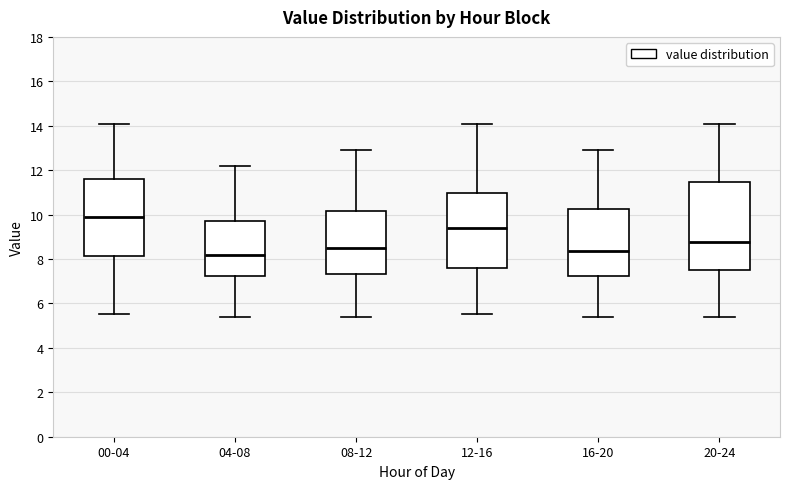

Where does the median line of the box for 04-08 sit on the y-axis? The values are not printed on the chart, so give them approximately, as read against the axis.

8.2